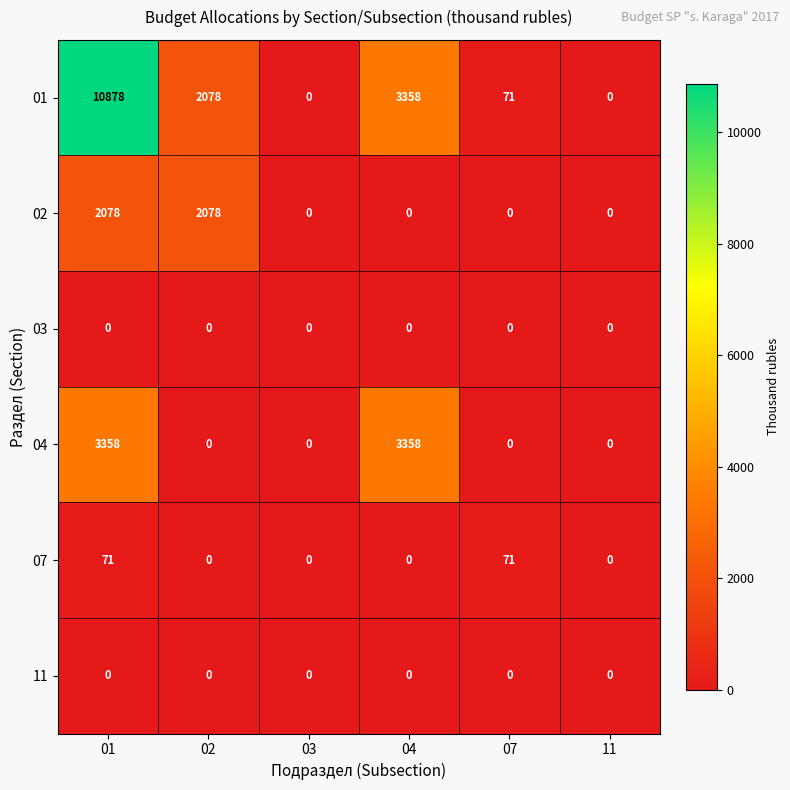

Is it true that 04 equals 3358 at 01?

True